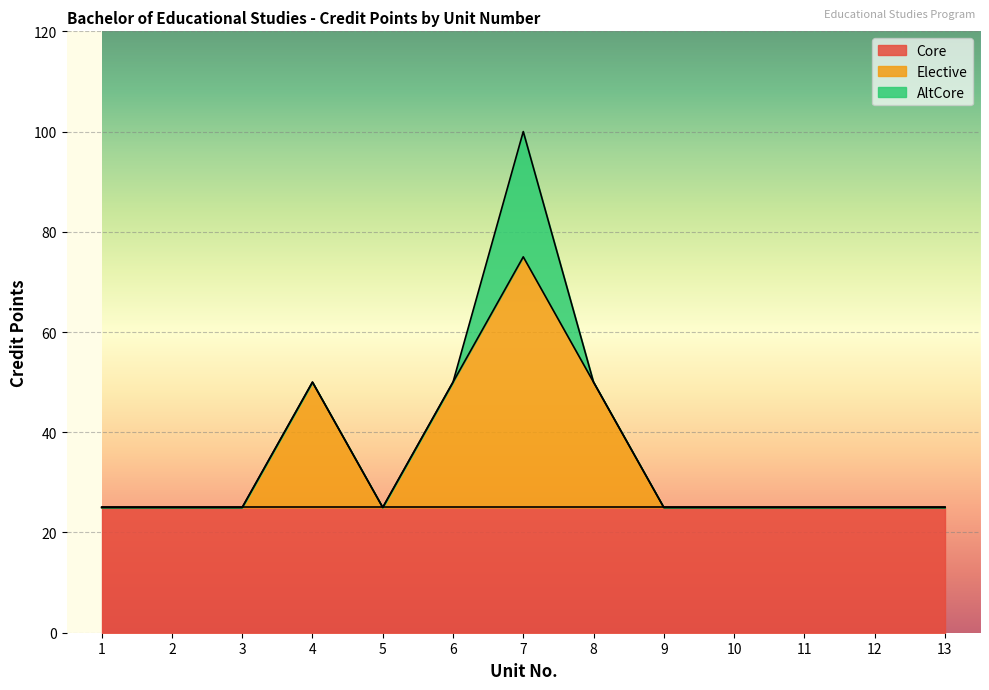

Does the chart display data point markers on the line(s)?

No